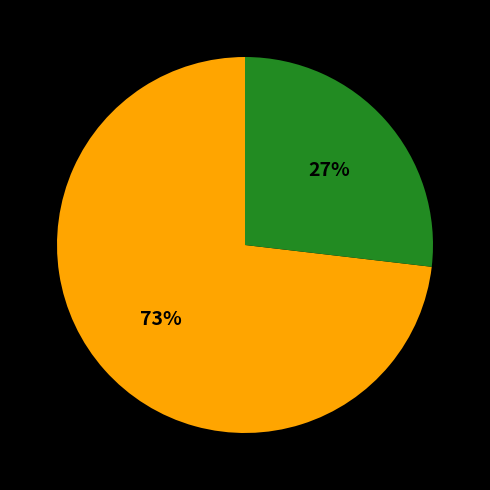

To the nearest percent, what is the difference between the largest and smallest slice percentages?

46%